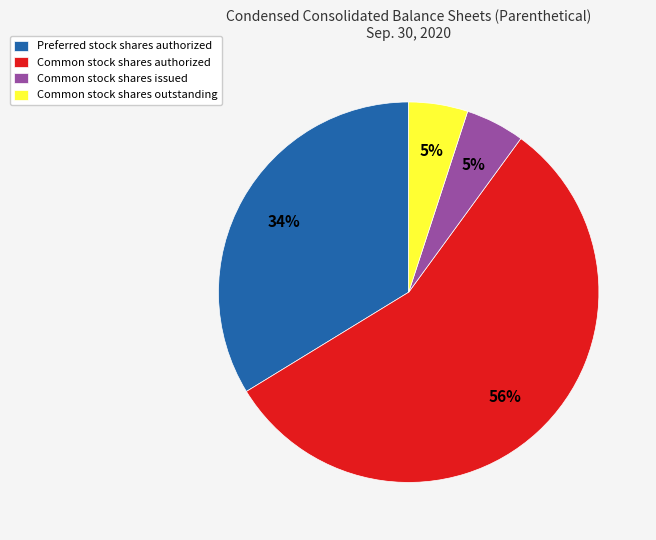

How many slices are in this pie chart?

4